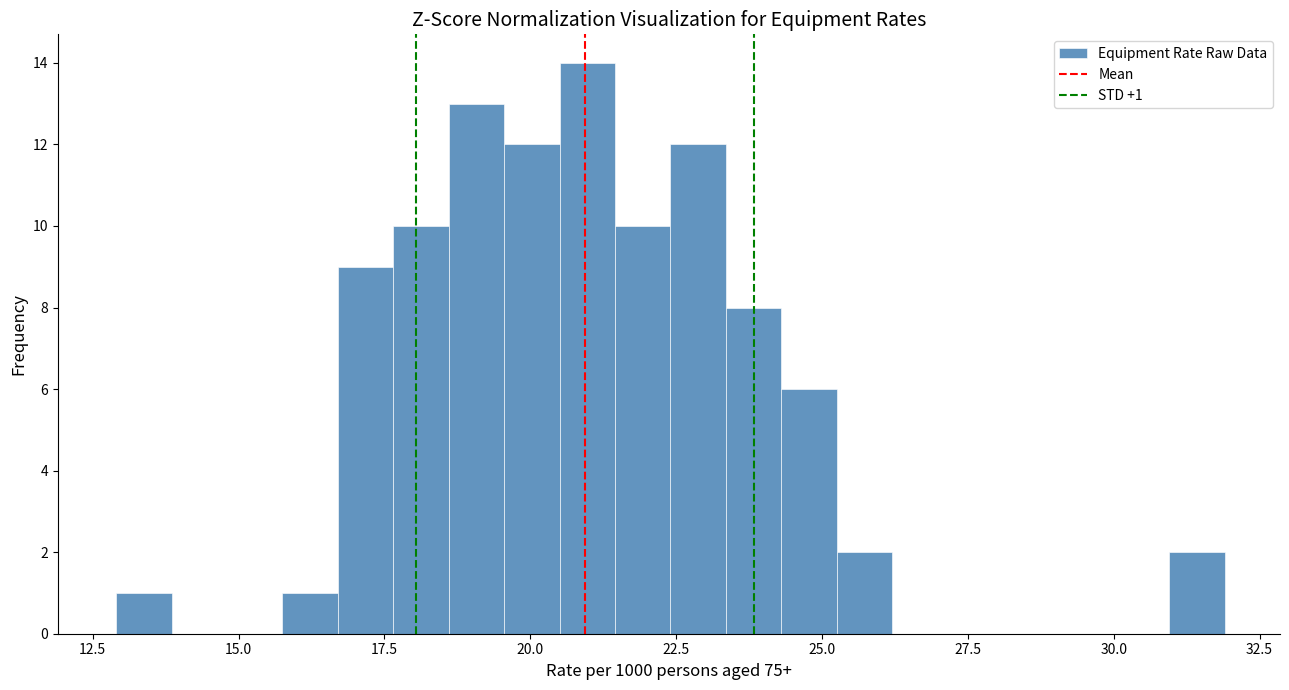

Read against the x-axis, roughly where is the centre of the tallest bar?

21.0